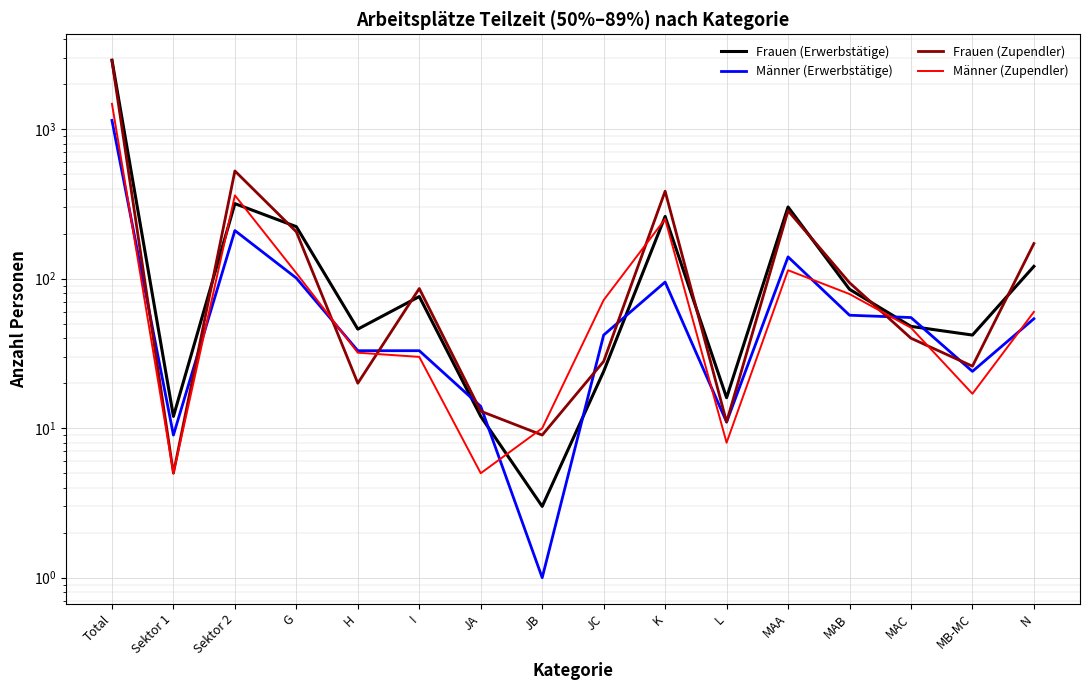

What position from the right is Sektor 2?

14